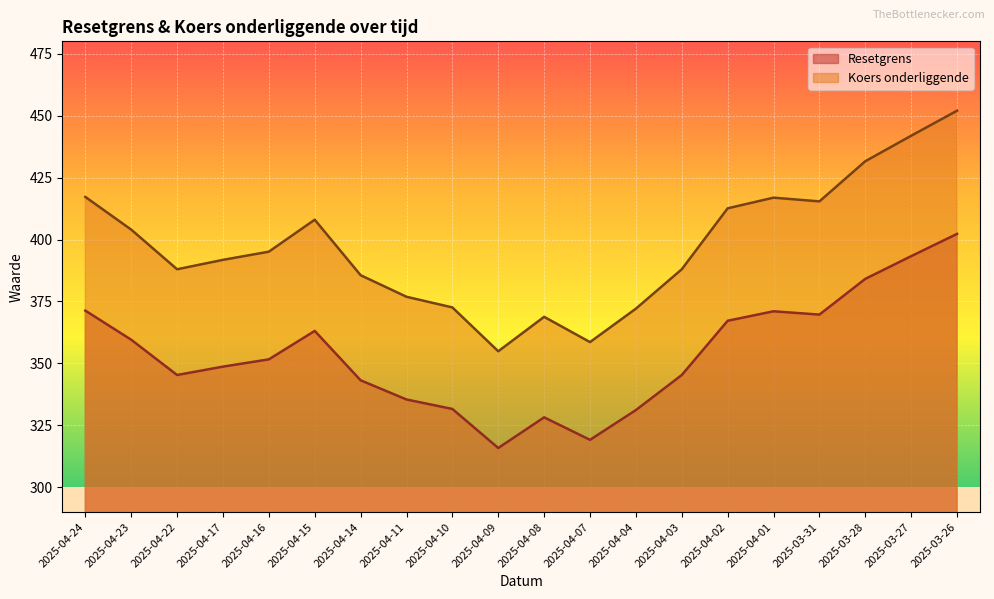

Which series has the widest spread of values?

Koers onderliggende